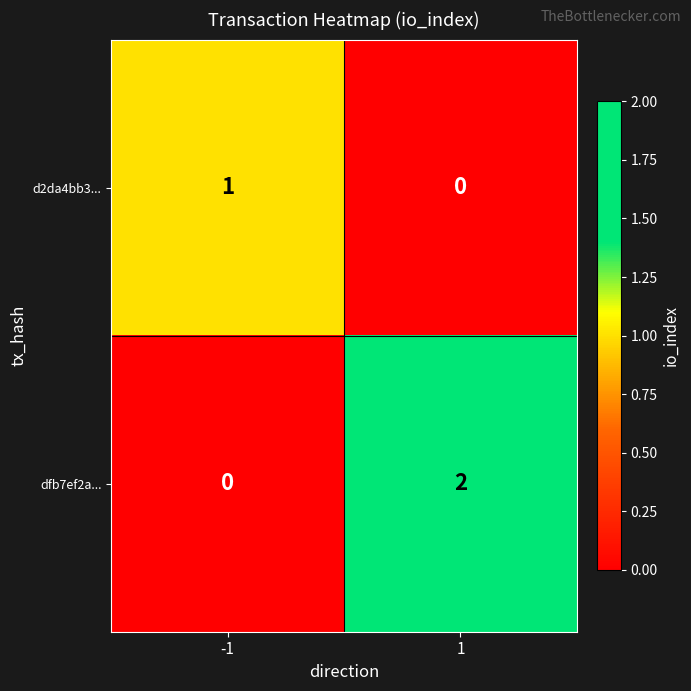

Rank the categories by dfb7ef2a... value from lowest to highest.

-1, 1